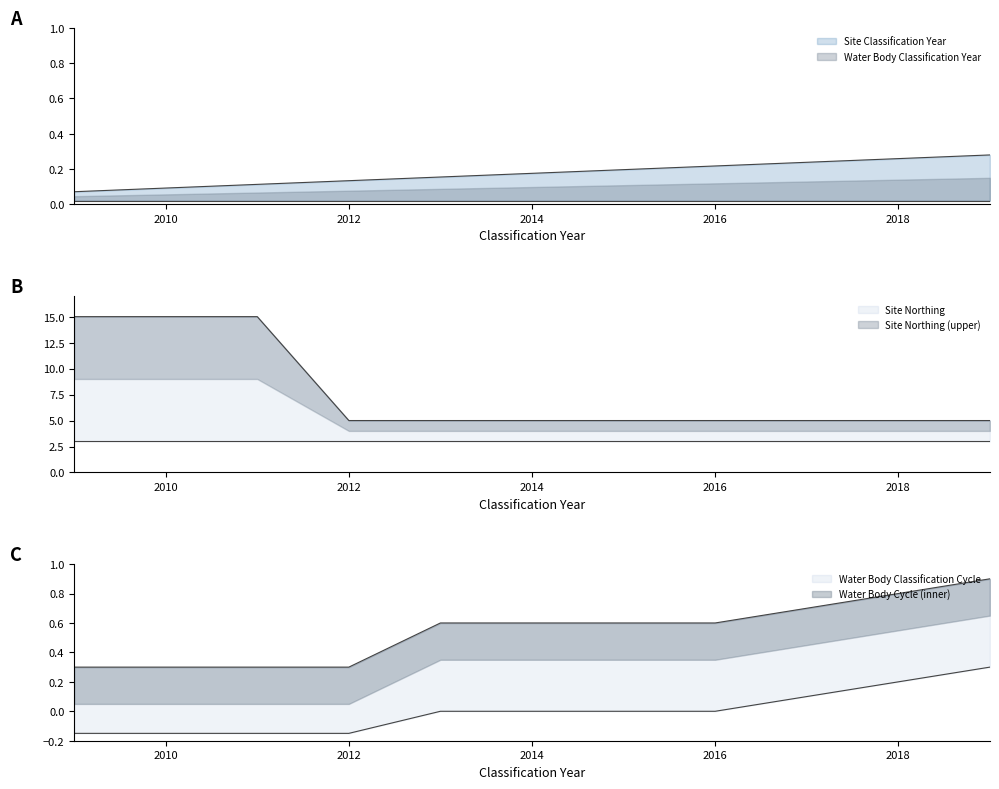

Is the value of Water Body Classification Cycle at 2019 greater than the value of Site Northing at 2019?

No